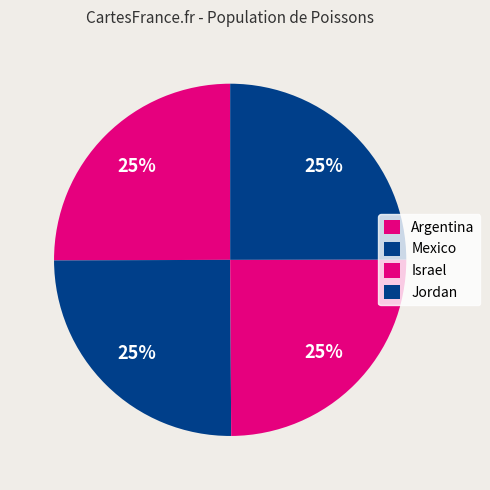

Which category has the biggest portion of the pie?

Argentina